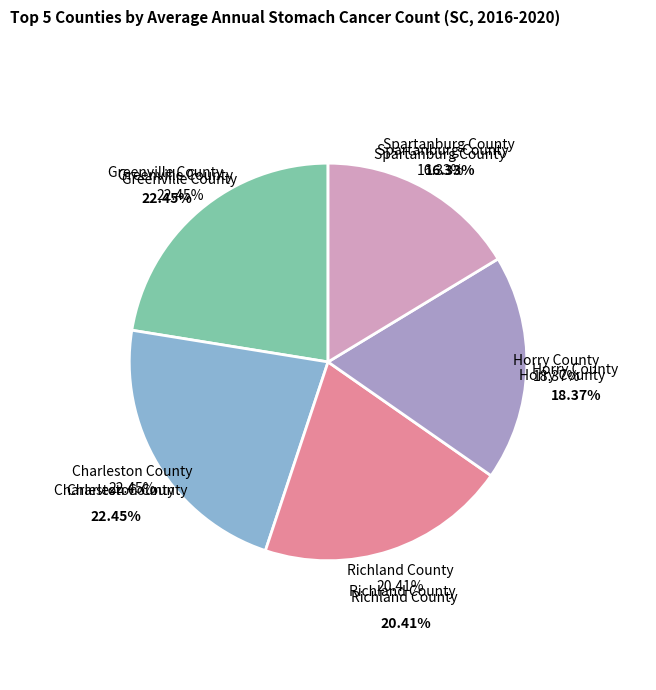

Does Horry County represent more than half of the total?

No